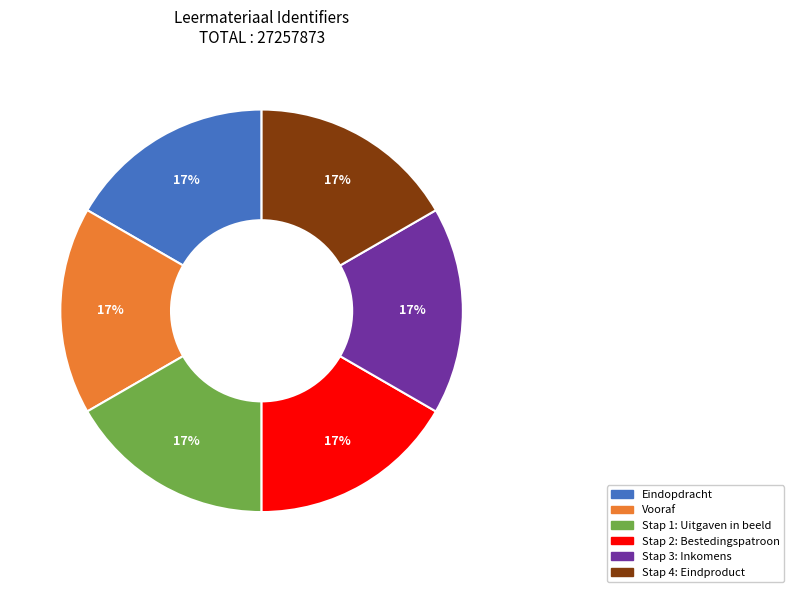

What percentage is the Stap 2: Bestedingspatroon slice, to the nearest percent?

17%